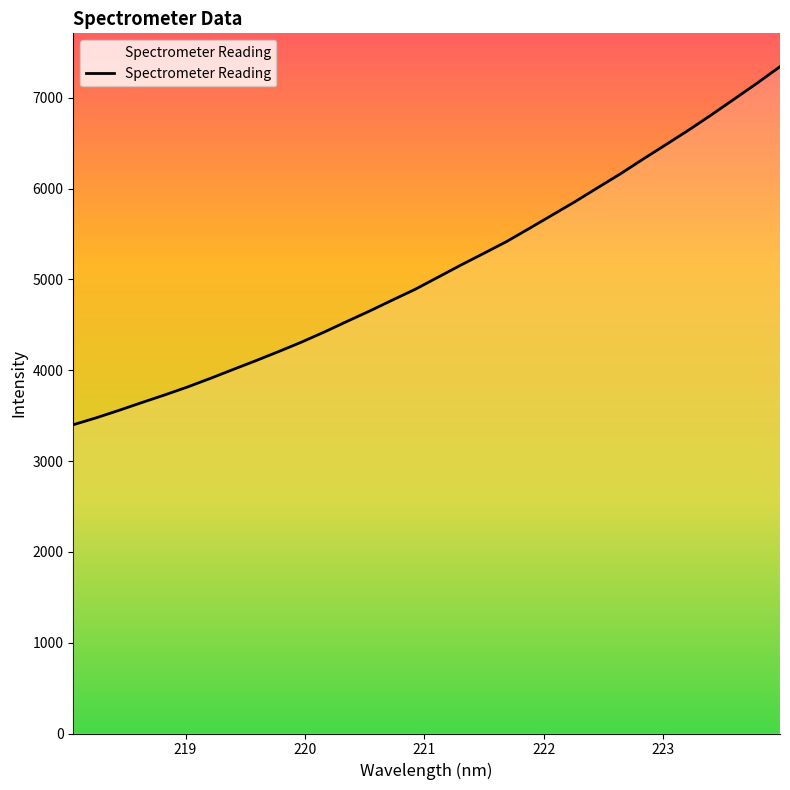

What is the minimum value shown in the chart?

3399.7